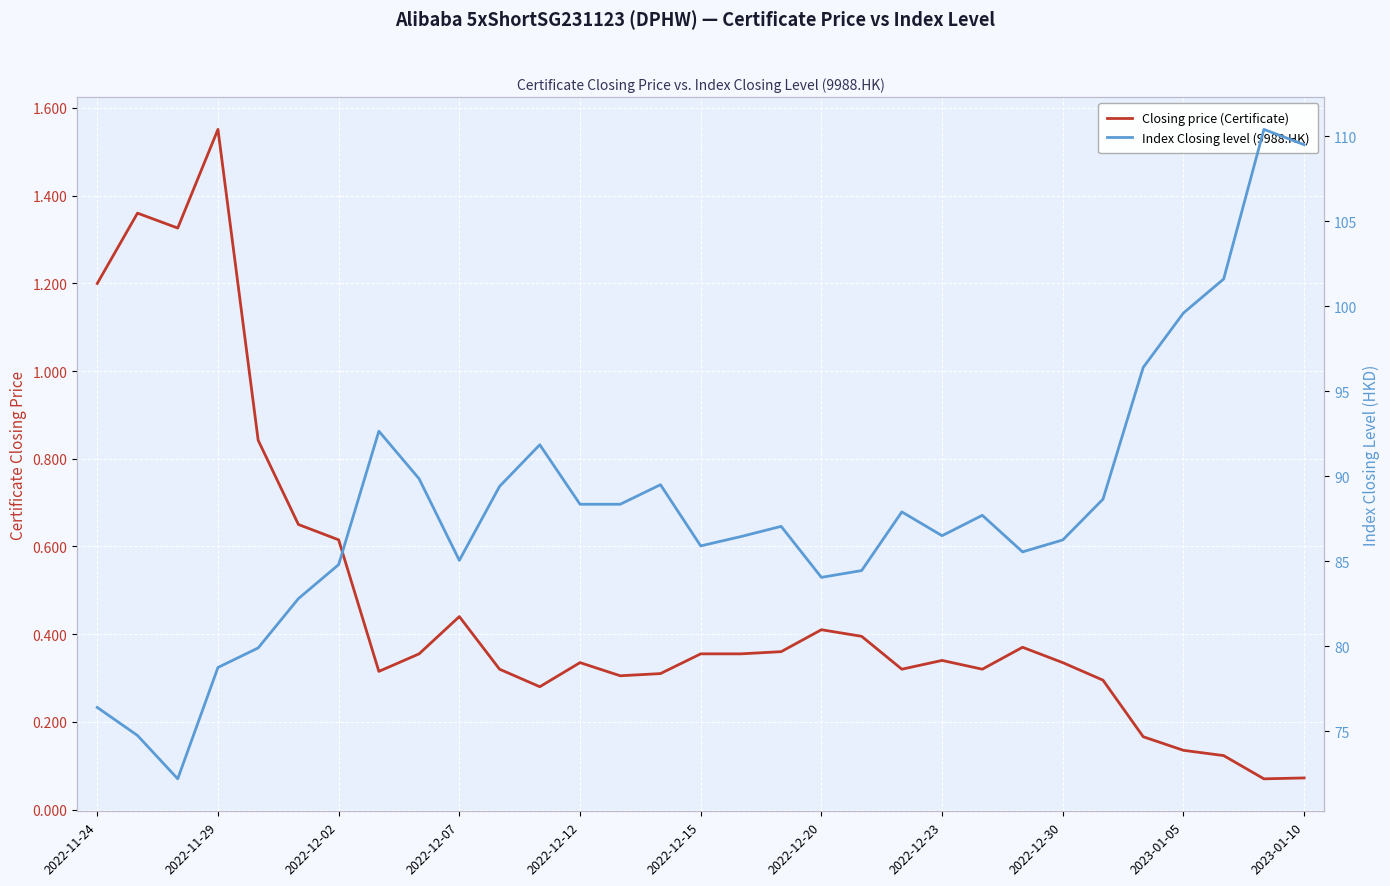

What is the minimum value shown in the chart?

0.1